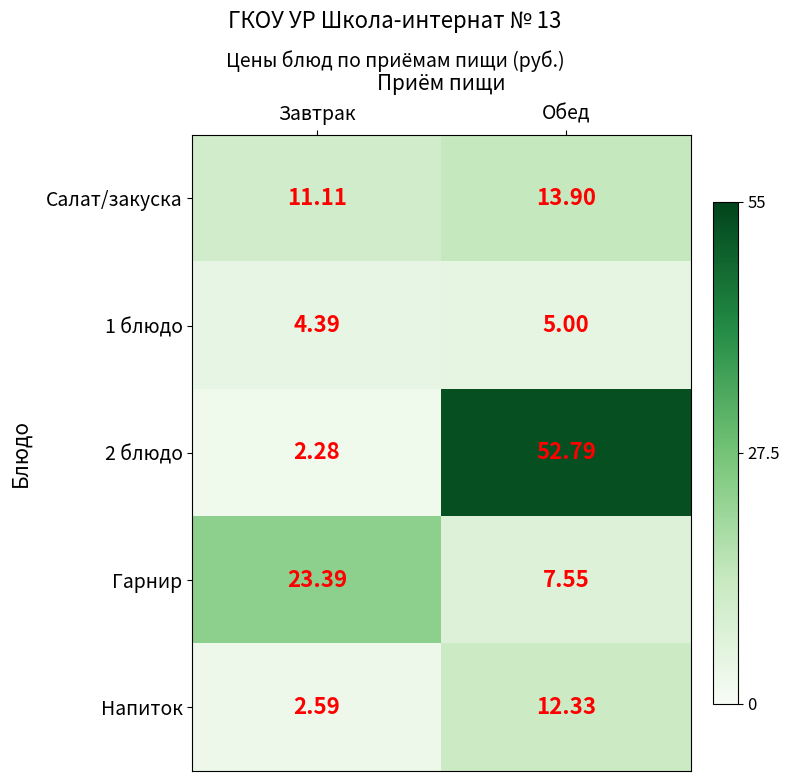

Rank the series at Обед from highest to lowest value.

2 блюдо, Салат/закуска, Напиток, Гарнир, 1 блюдо